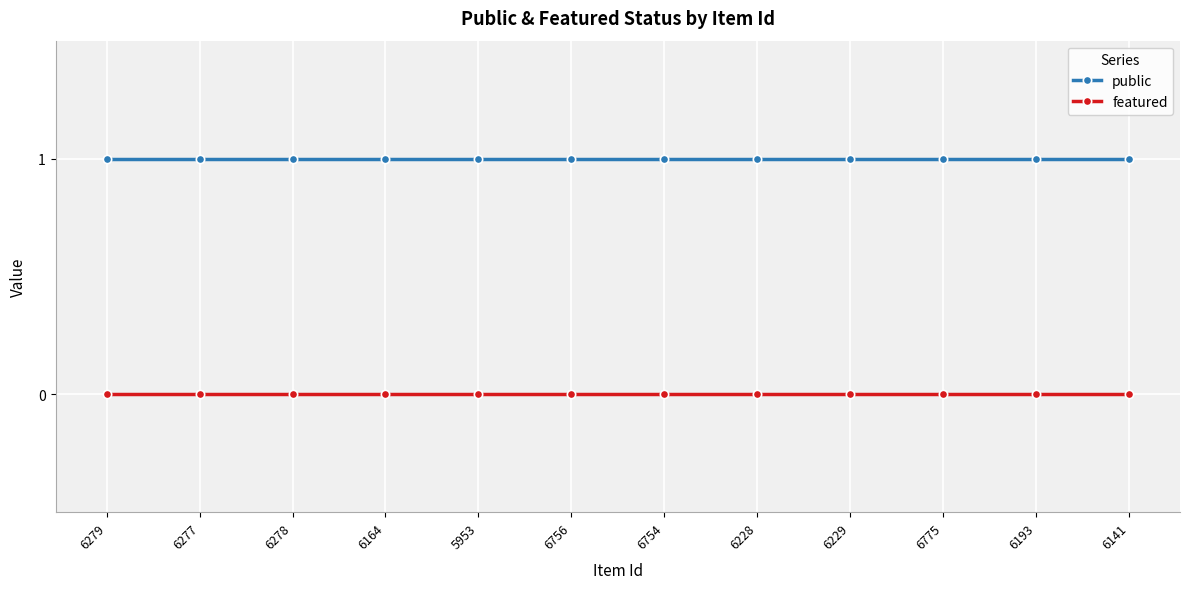

Rank the series by their maximum value, from highest to lowest.

public, featured